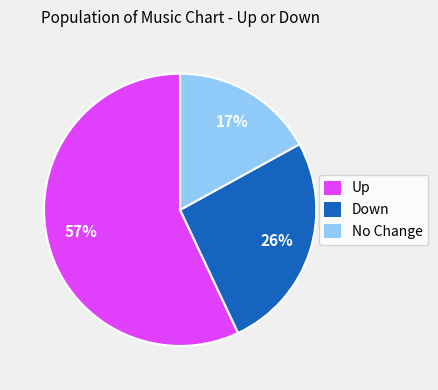

True or false: Down accounts for 35% of the total.

False